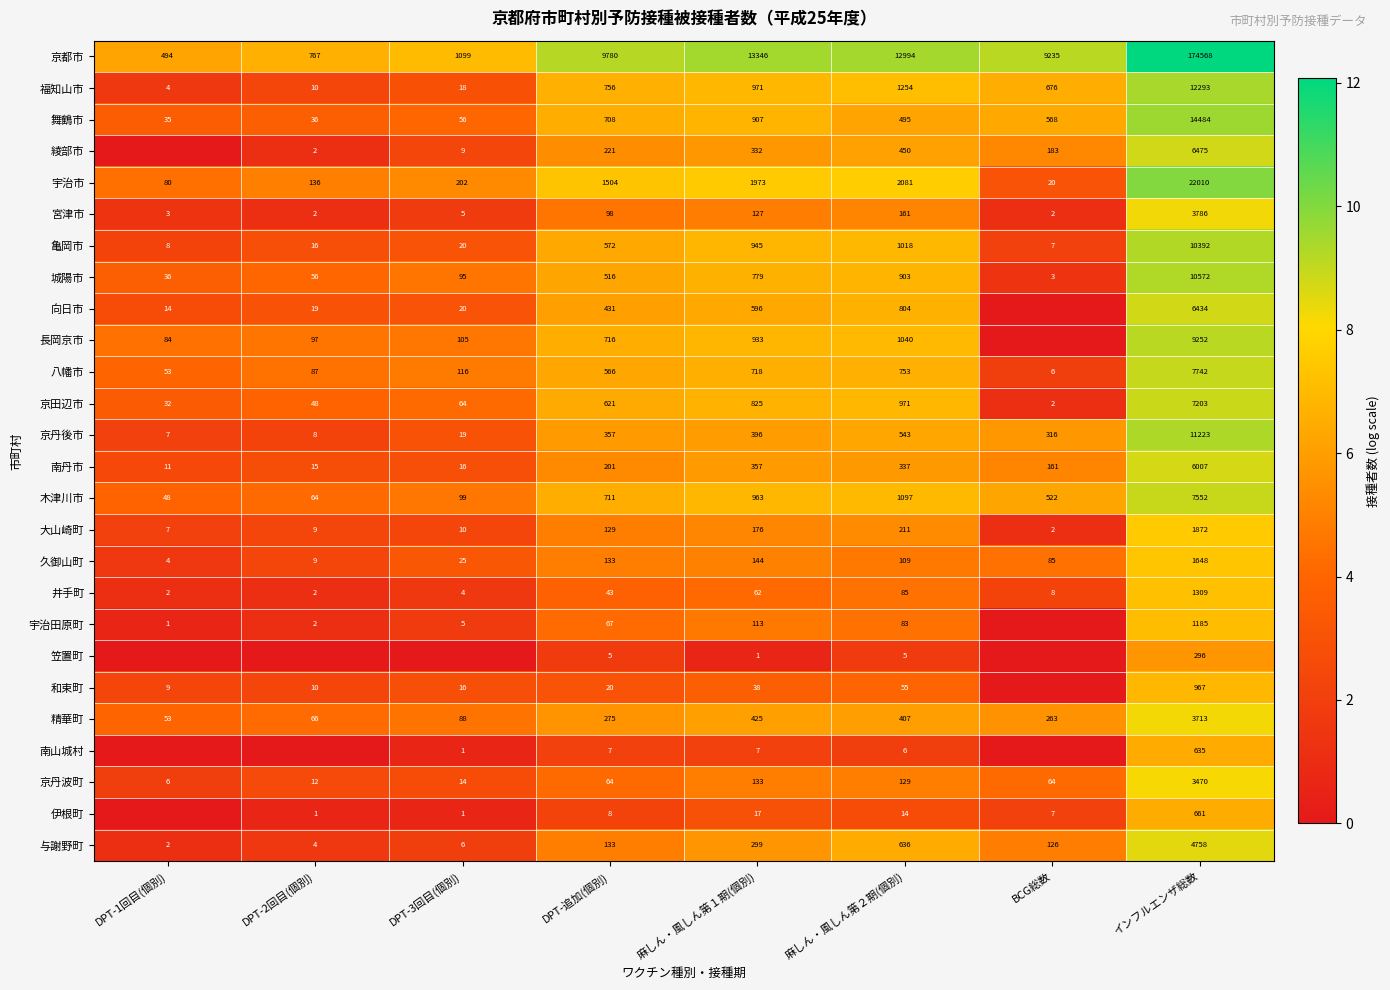

True or false: 城陽市 has a value of 7.0 at DPT-2回目(個別).

False